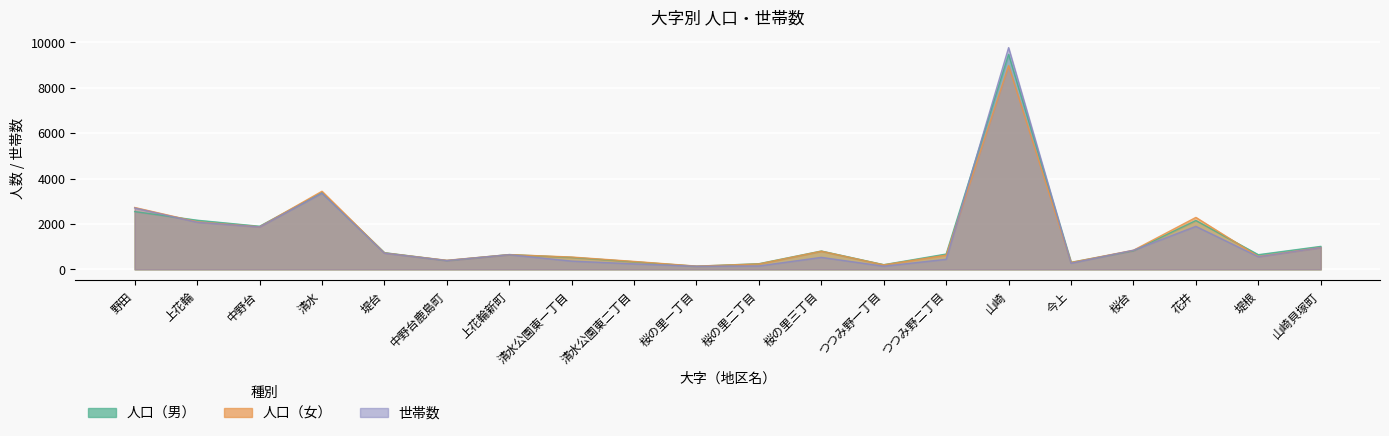

Reading right to left, transcribe all the data shown in this chart.

人口（男）: 山崎貝塚町=1007	堤根=642	花井=2150	桜台=819	今上=304	山崎=9473	つつみ野二丁目=671	つつみ野一丁目=202	桜の里三丁目=804	桜の里二丁目=245	桜の里一丁目=134	清水公園東二丁目=330	清水公園東一丁目=524	上花輪新町=648	中野台鹿島町=384	堤台=732	清水=3378	中野台=1895	上花輪=2161	野田=2543
人口（女）: 山崎貝塚町=957	堤根=564	花井=2285	桜台=839	今上=302	山崎=8973	つつみ野二丁目=623	つつみ野一丁目=196	桜の里三丁目=797	桜の里二丁目=236	桜の里一丁目=140	清水公園東二丁目=346	清水公園東一丁目=539	上花輪新町=646	中野台鹿島町=395	堤台=721	清水=3437	中野台=1871	上花輪=2093	野田=2722
世帯数: 山崎貝塚町=953	堤根=552	花井=1892	桜台=839	今上=268	山崎=9768	つつみ野二丁目=440	つつみ野一丁目=136	桜の里三丁目=525	桜の里二丁目=147	桜の里一丁目=133	清水公園東二丁目=239	清水公園東一丁目=361	上花輪新町=642	中野台鹿島町=385	堤台=712	清水=3355	中野台=1864	上花輪=2073	野田=2701